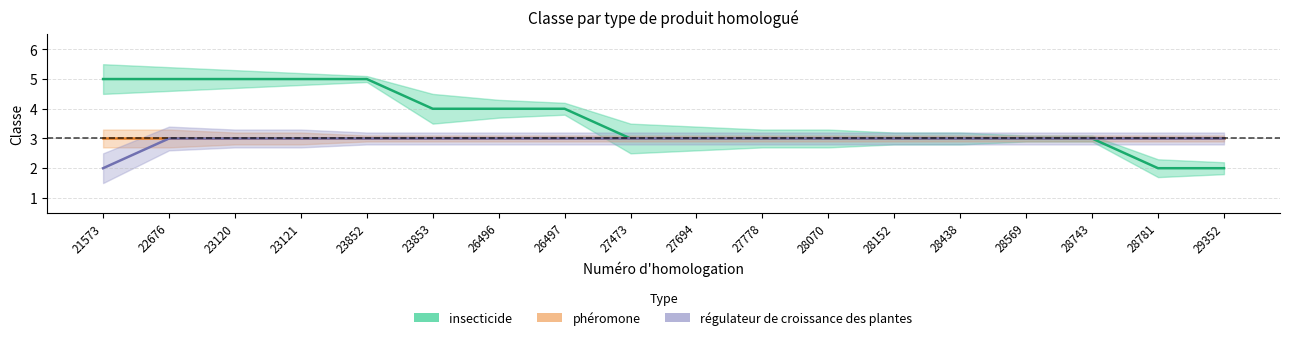

At 23853, list the series in order from largest to smallest.

insecticide, phéromone, régulateur de croissance des plantes